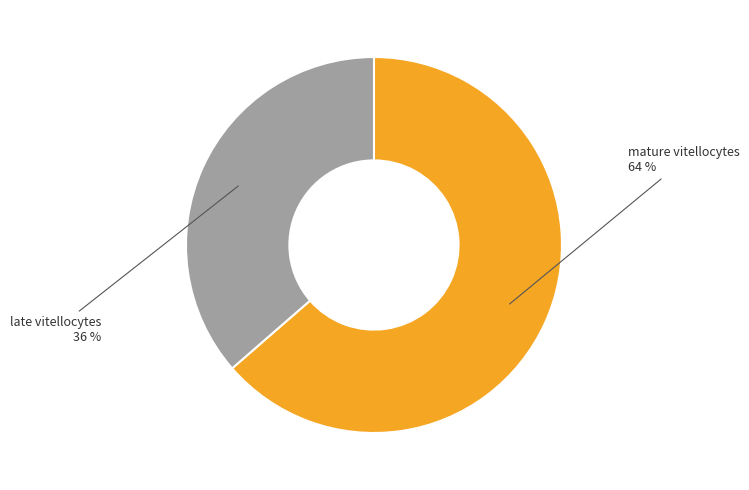

Is it true that late vitellocytes is 36% of the pie?

True